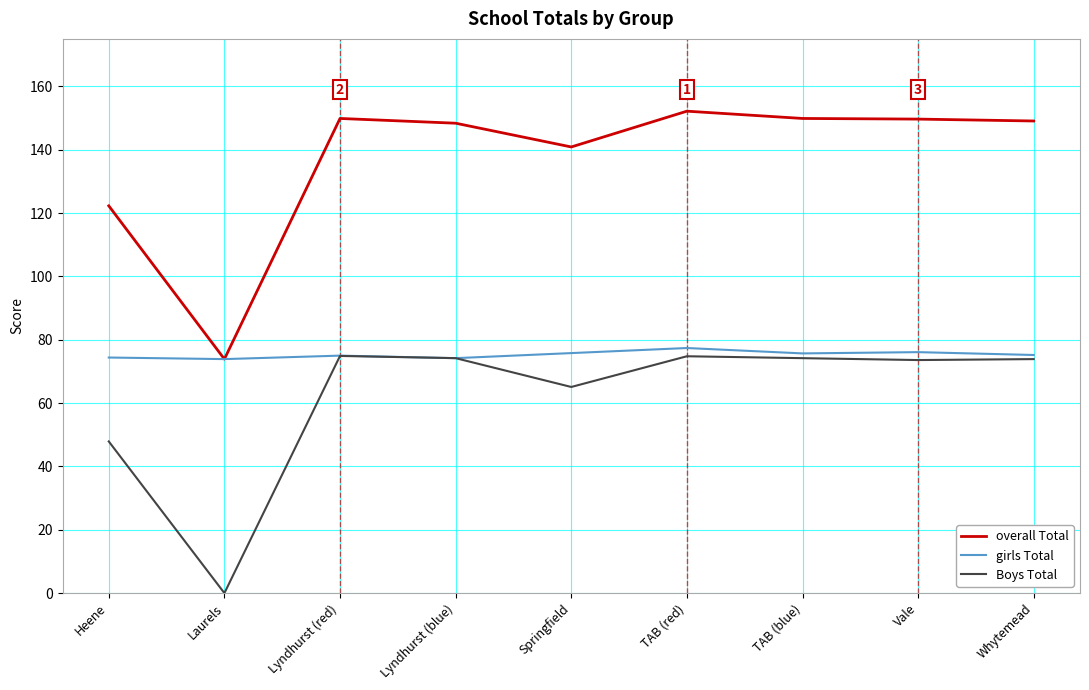

Which series has the widest spread of values?

overall Total